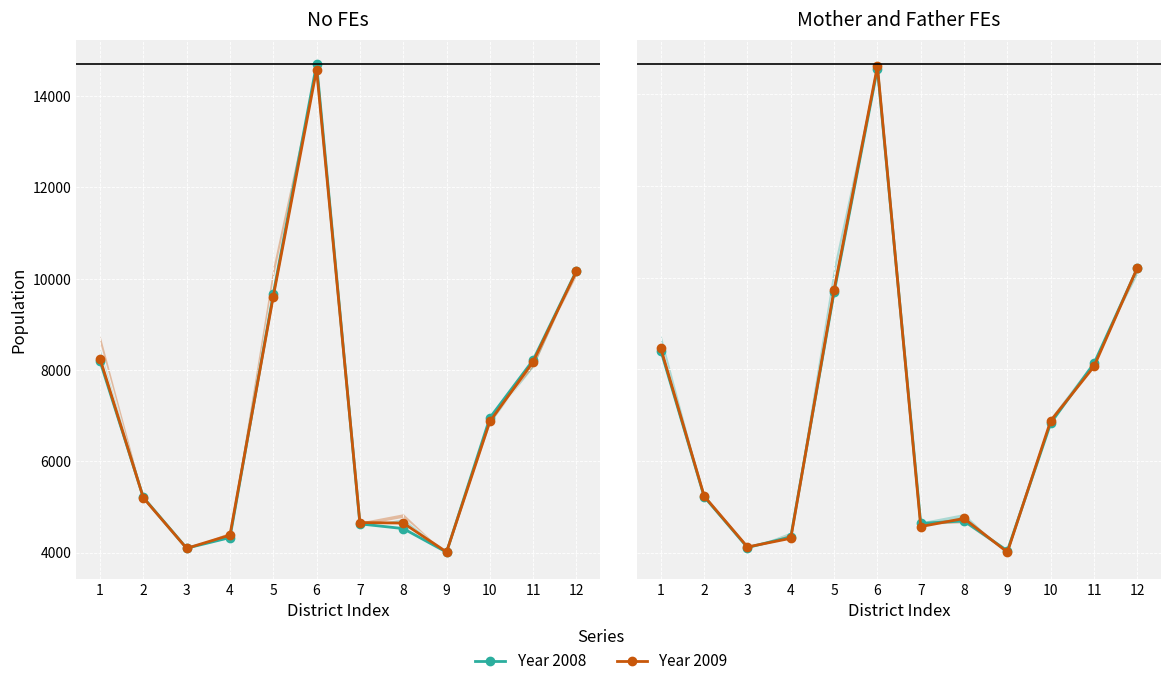

Which category has the highest value in the Year 2008 series?

6